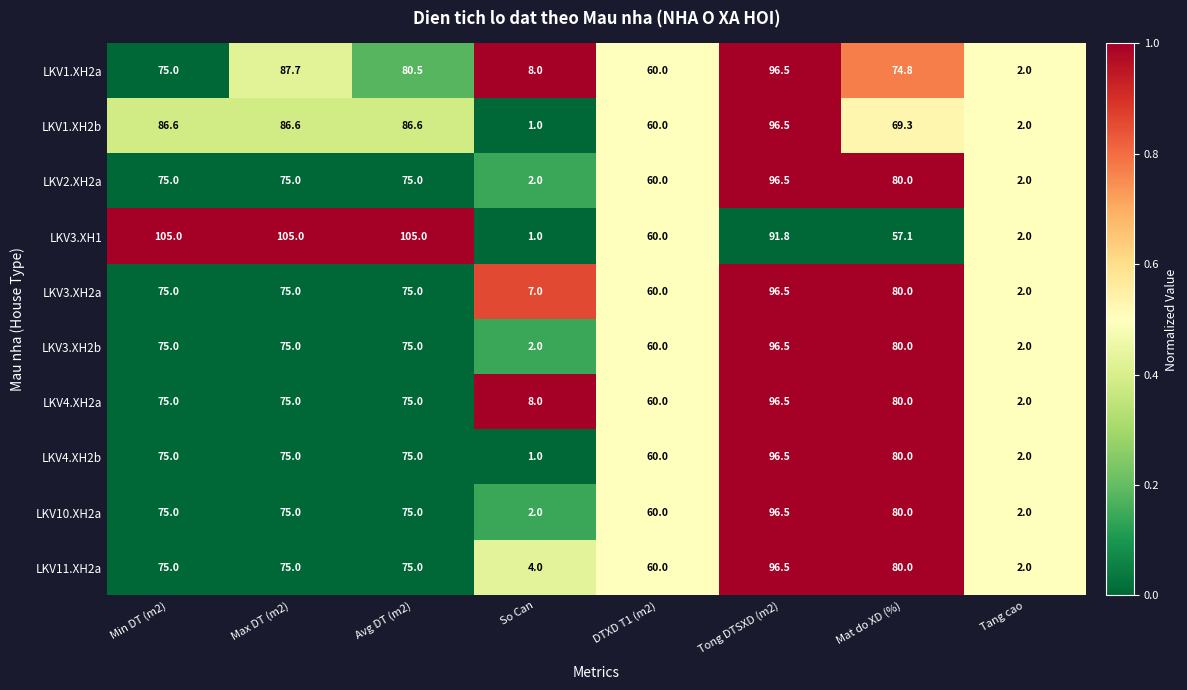

What is the difference between the LKV3.XH2a values at Avg DT (m2) and So Can?

68.0